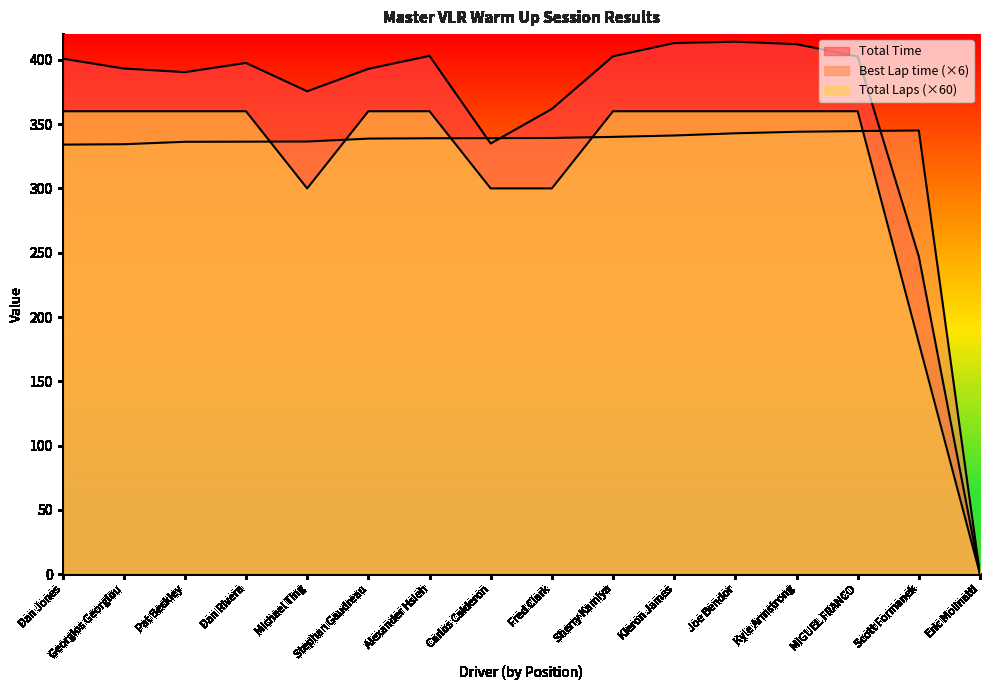

What is the approximate value of Total Time at Alexander Hsieh?

403.1